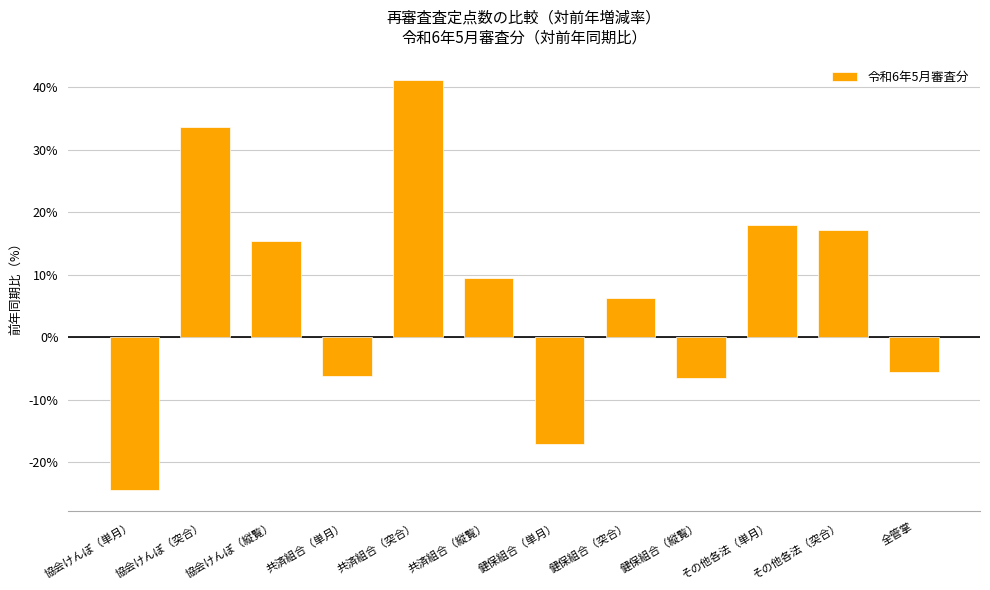

What is the approximate value at 健保組合（縦覧）?

-6.5